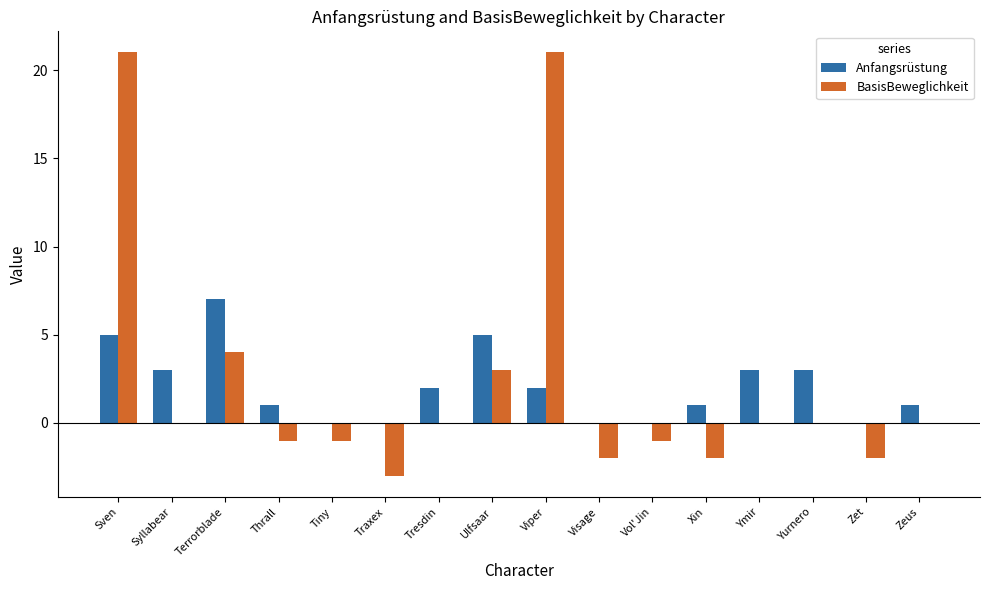

At which category is the sum across all series the highest?

Sven